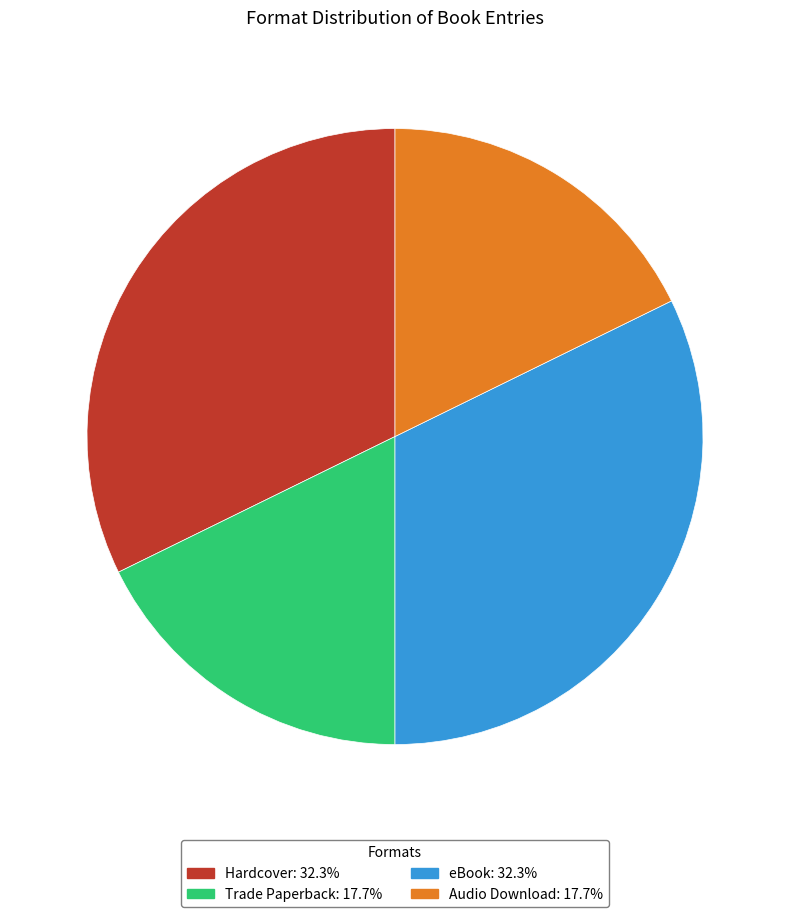

Combined, do eBook and Hardcover account for over 50%?

Yes